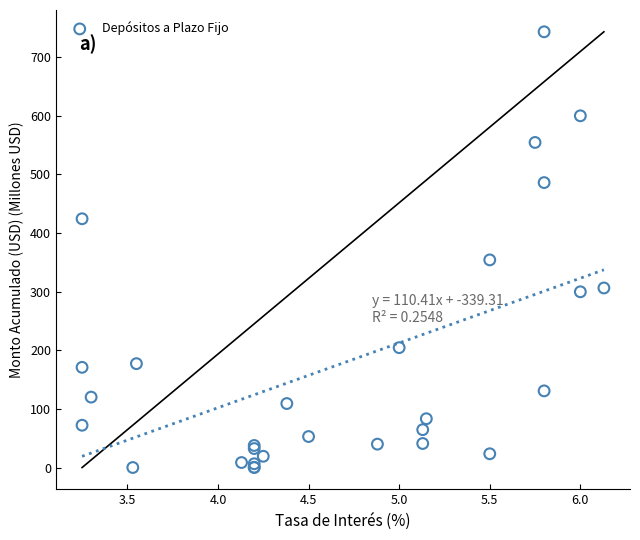

What Y value in the scatter plot is closest to 371?

354.4